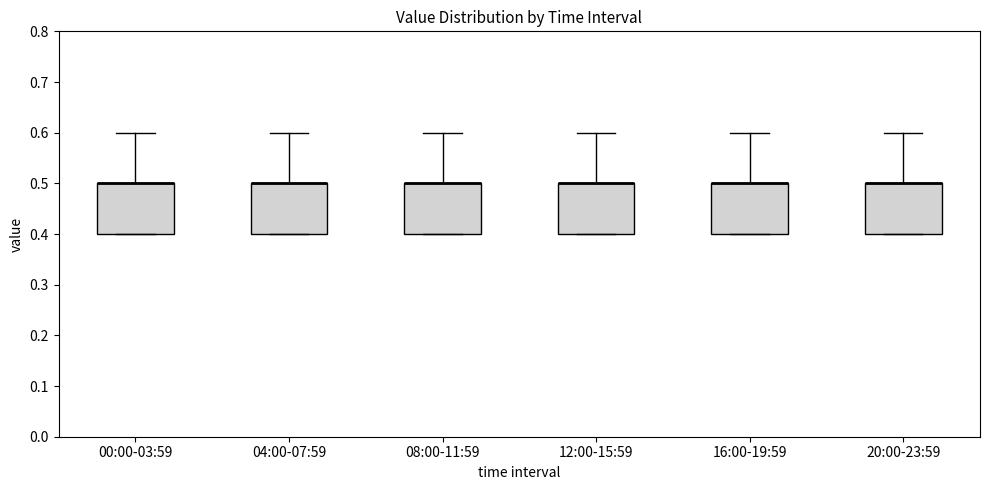

Reading left to right, transcribe this box plot: for each box, give where its median line is, the range the box spans, and where its two whiskers end, as read against the y-axis. The values are not printed on the chart, so give them approximately, as read against the axis.

00:00-03:59: median 0.5 (drawn on the box's upper edge), box 0.4 to 0.5, whiskers 0.4 to 0.6
04:00-07:59: median 0.5 (drawn on the box's upper edge), box 0.4 to 0.5, whiskers 0.4 to 0.6
08:00-11:59: median 0.5 (drawn on the box's upper edge), box 0.4 to 0.5, whiskers 0.4 to 0.6
12:00-15:59: median 0.5 (drawn on the box's upper edge), box 0.4 to 0.5, whiskers 0.4 to 0.6
16:00-19:59: median 0.5 (drawn on the box's upper edge), box 0.4 to 0.5, whiskers 0.4 to 0.6
20:00-23:59: median 0.5 (drawn on the box's upper edge), box 0.4 to 0.5, whiskers 0.4 to 0.6